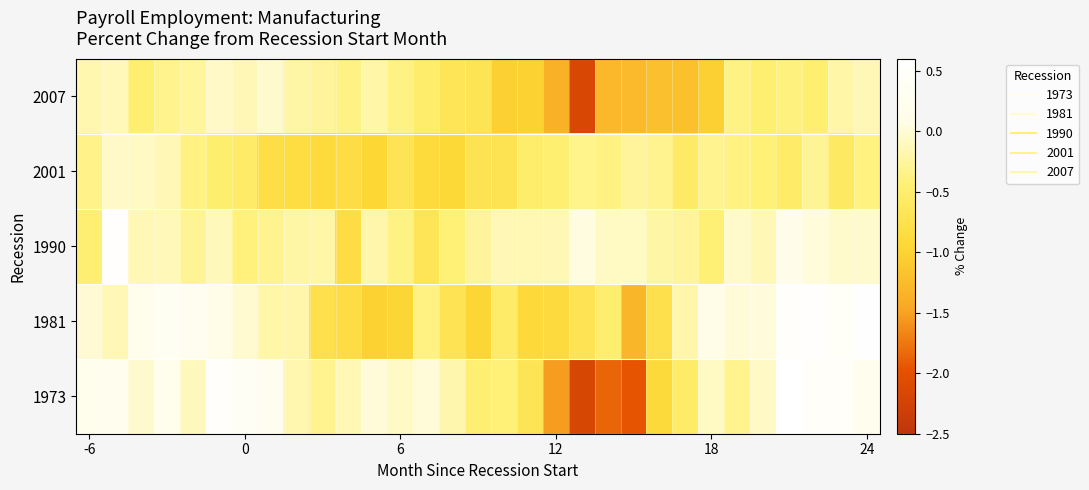

List the series in order of their peak value, highest first.

1973, 1981, 1990, 2007, 2001